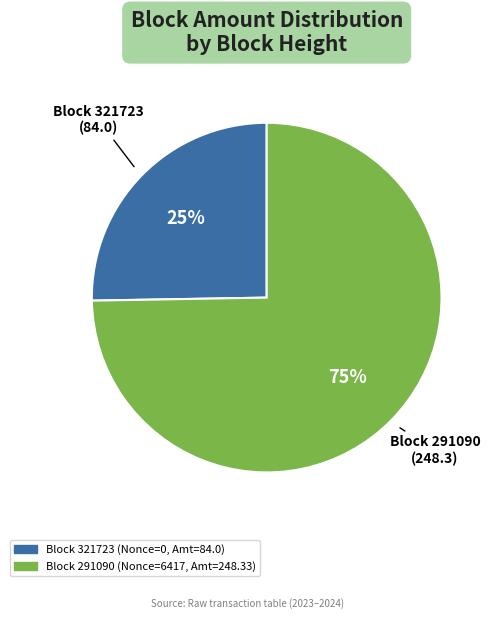

Is there a majority slice in this chart?

Yes